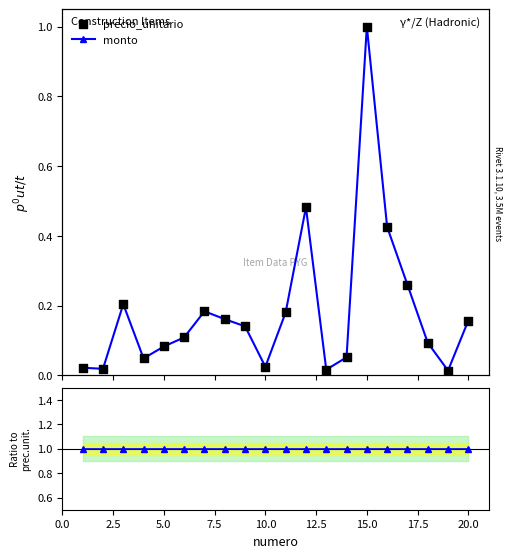

At how many categories does at least one series exceed 0?

20